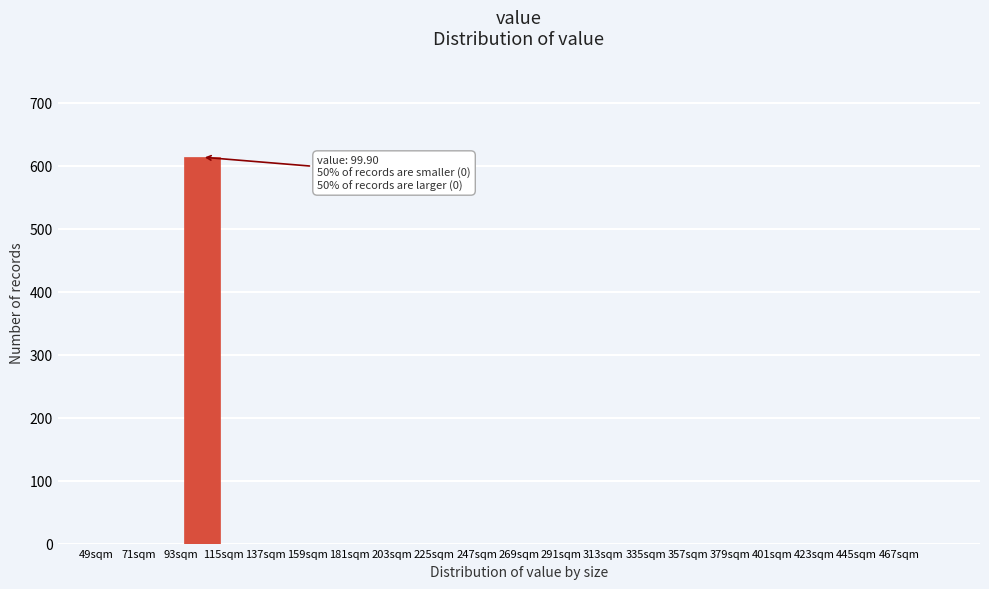

Over which range of the x-axis is the bar tallest?

93 to 115